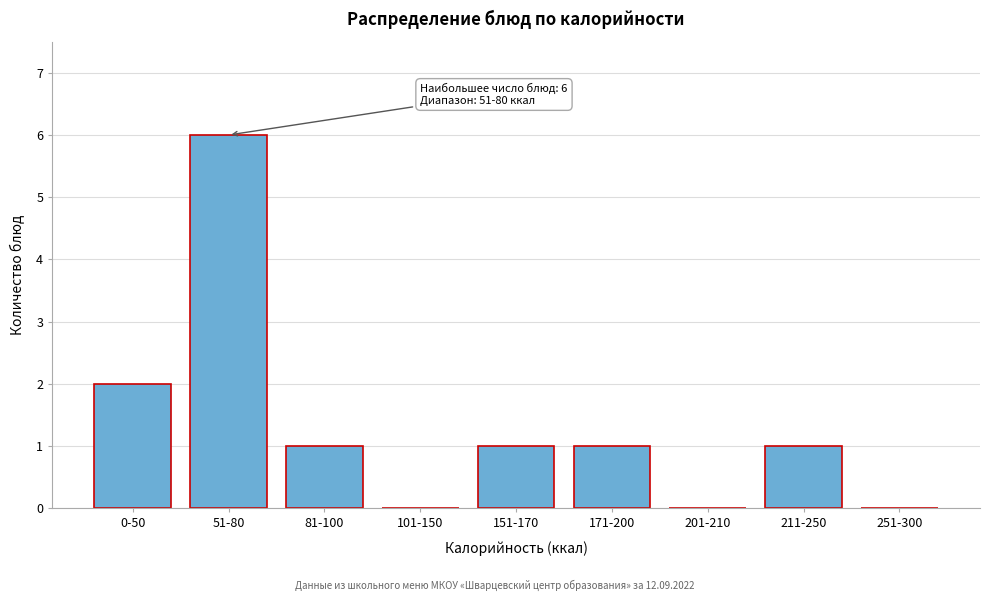

Reading left to right, what are all the values shown in this chart?

0-50=2	51-80=6	81-100=1	101-150=0	151-170=1	171-200=1	201-210=0	211-250=1	251-300=0